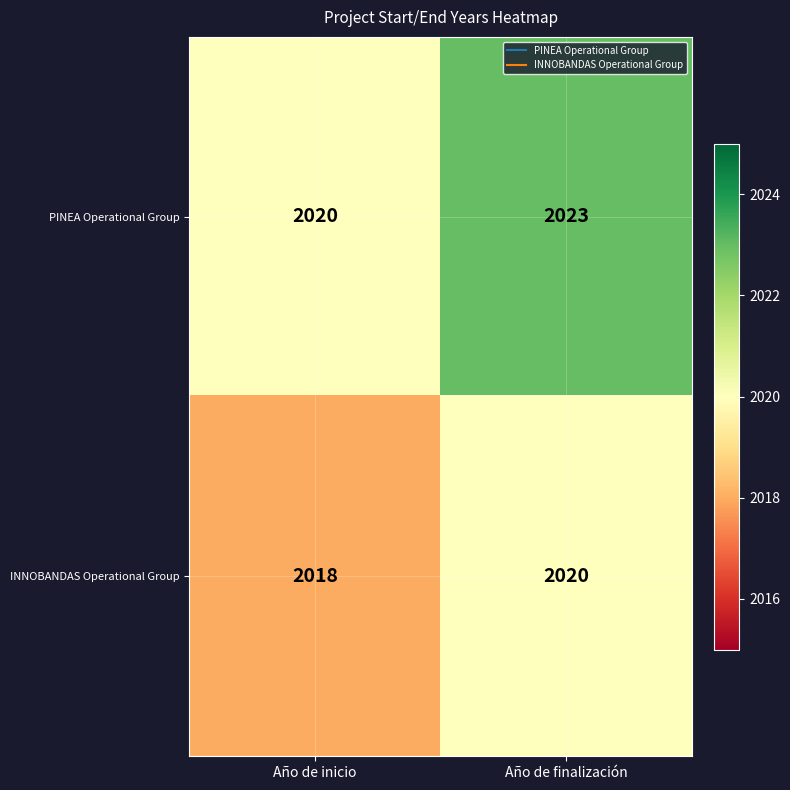

At which label is INNOBANDAS Operational Group closest to 2019?

Año de inicio